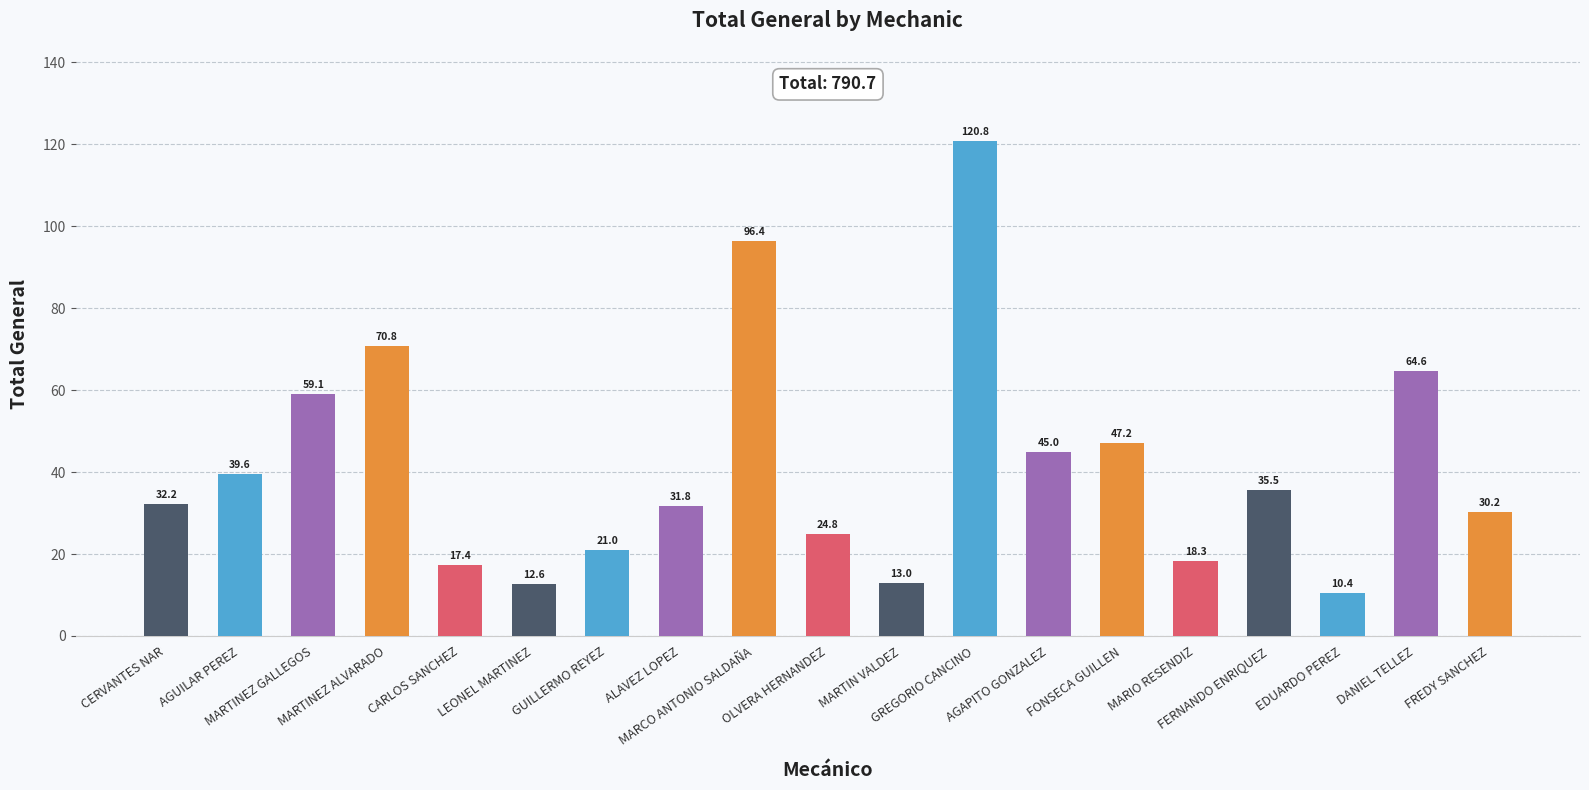

Does the chart contain any negative values?

No